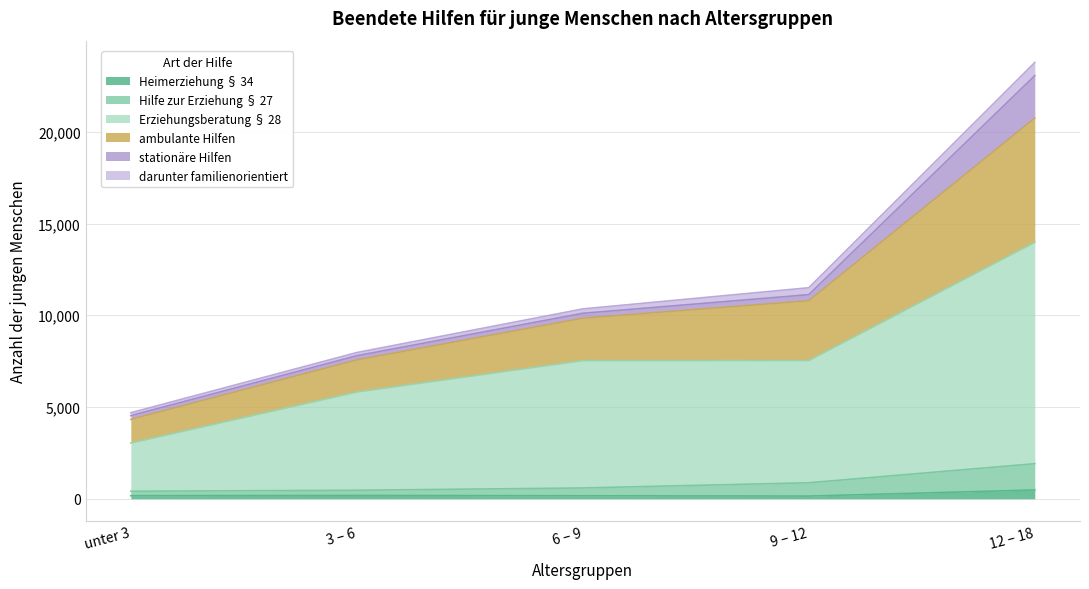

What is the maximum value shown in the chart?

23776